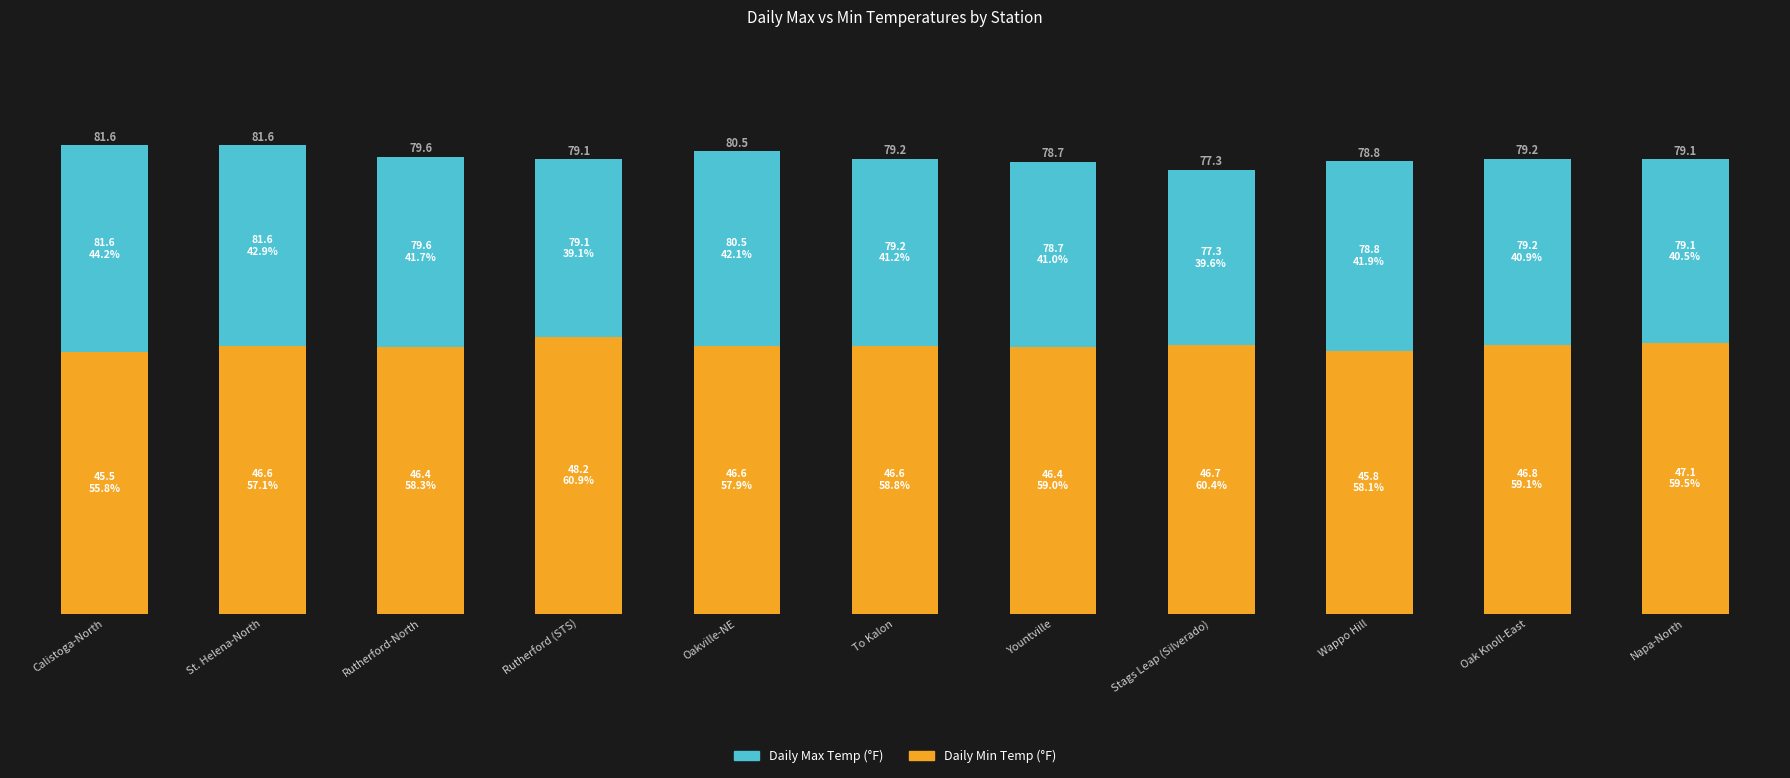

Is it true that Daily Max Temp equals 10.2 at To Kalon?

False